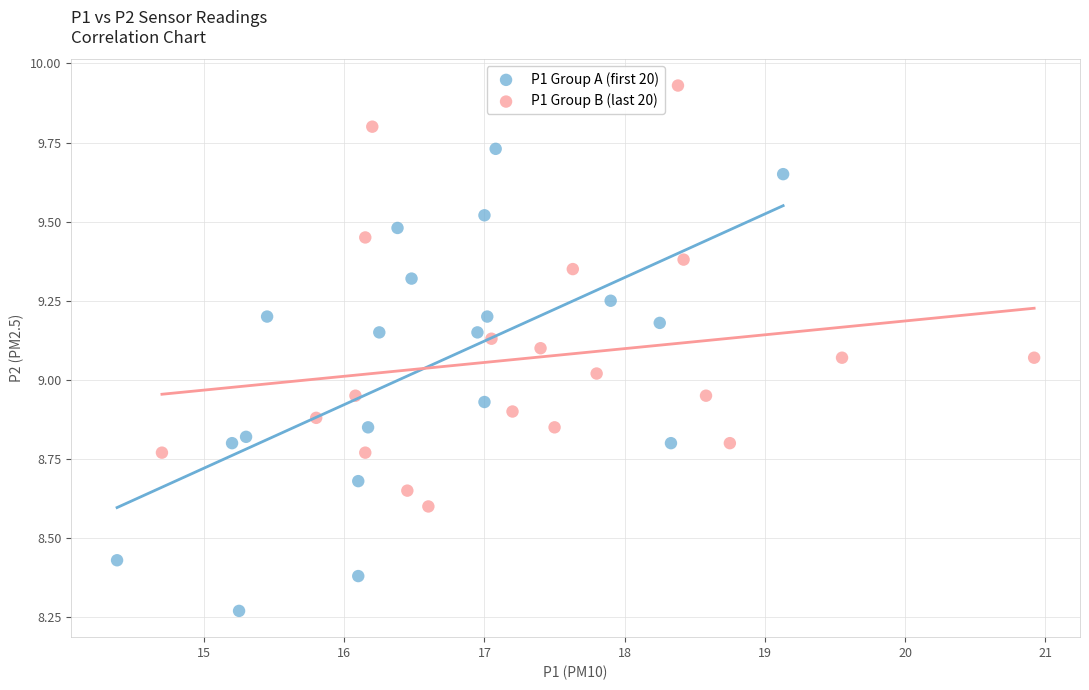

What are all the series names shown in the legend?

P1 Group A (first 20), P1 Group B (last 20)